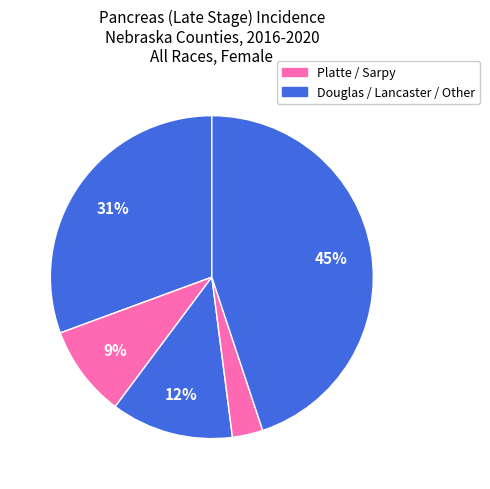

How many slices are in this pie chart?

5